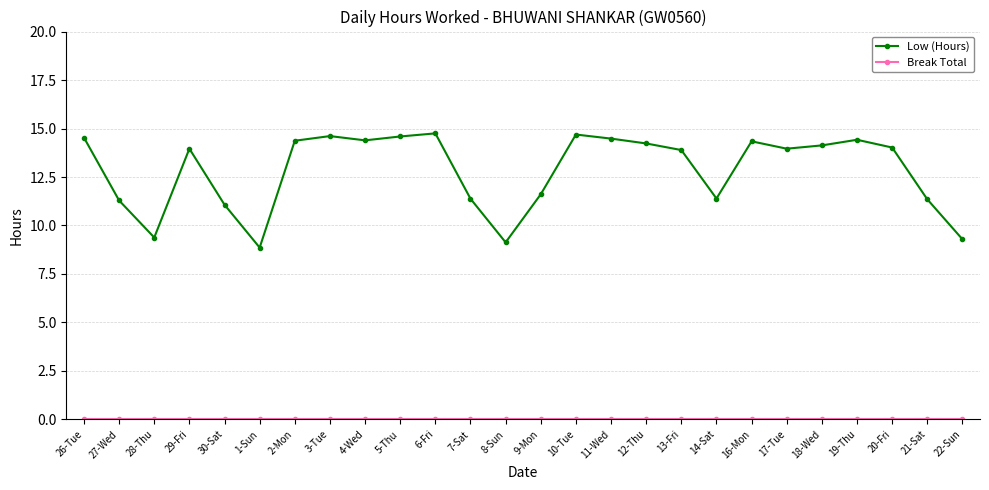

What is the difference between the Low (Hours) values at 20-Fri and 1-Sun?

5.2